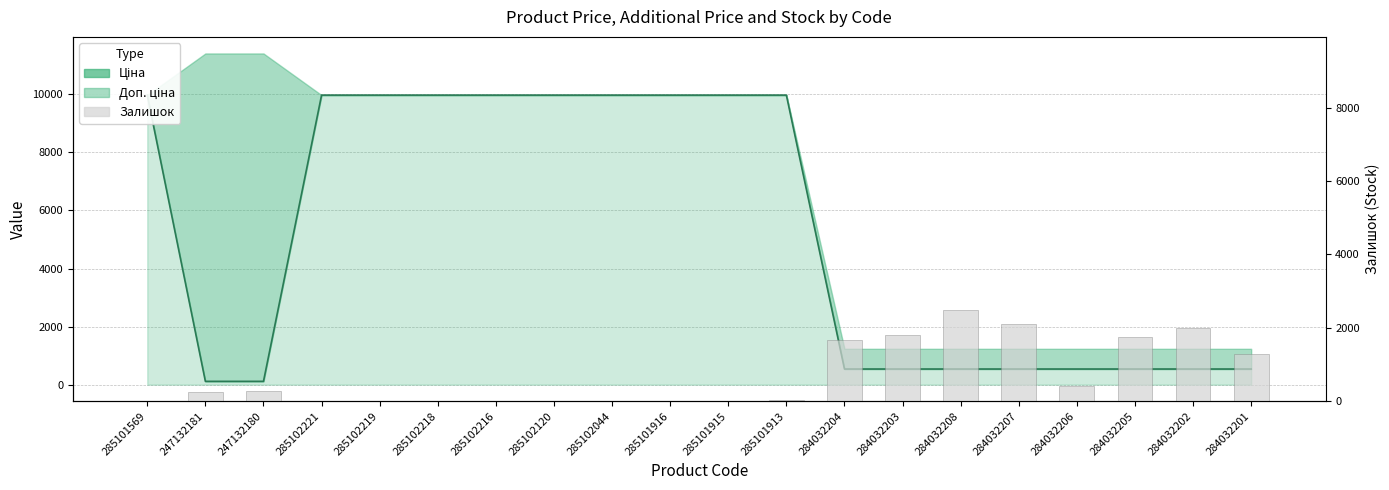

What is the maximum value shown in the chart?

2483